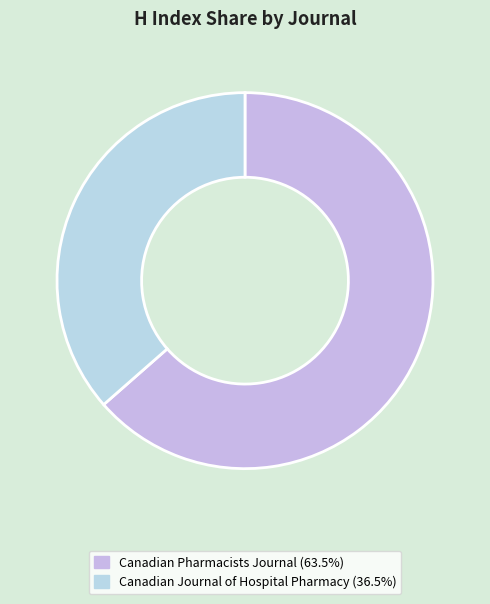

The Canadian Journal of Hospital Pharmacy slice represents 48% of the pie. True or false?

False